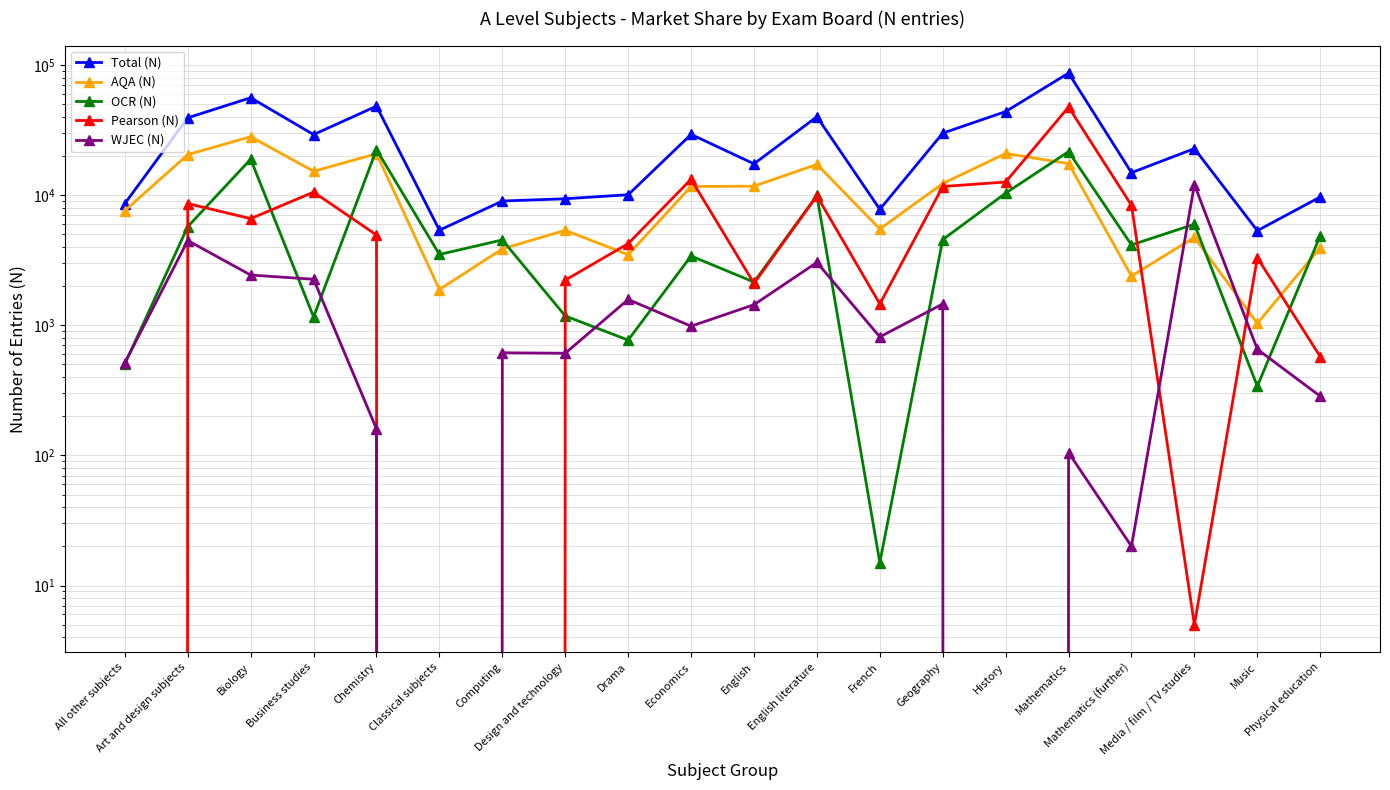

What is the average value of the Total (N) series?

26200